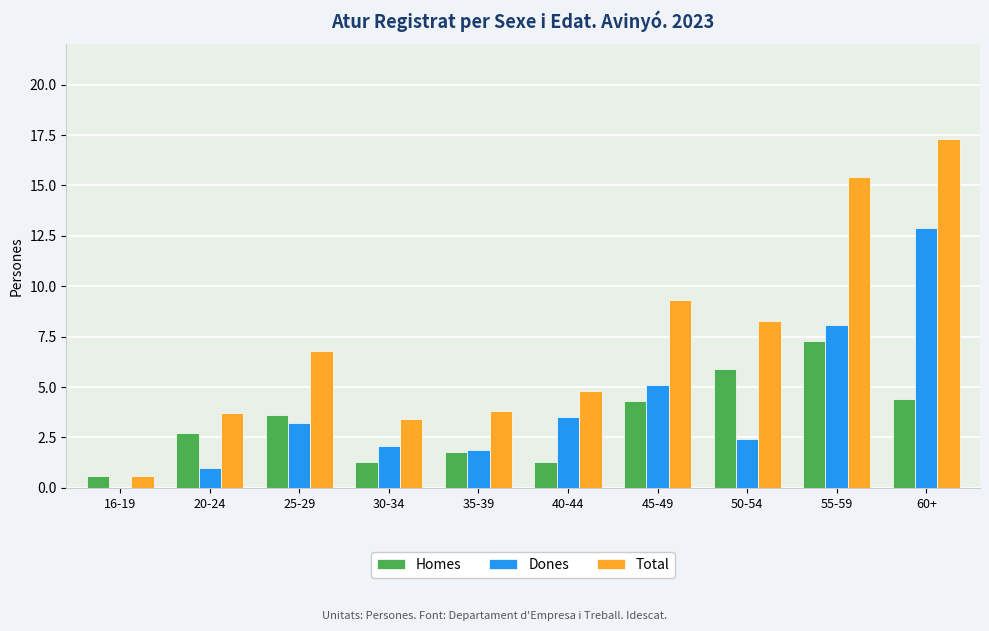

Reading right to left, transcribe all the data shown in this chart.

Homes: 60+=4.4	55-59=7.3	50-54=5.9	45-49=4.3	40-44=1.3	35-39=1.8	30-34=1.3	25-29=3.6	20-24=2.7	16-19=0.6
Dones: 60+=12.9	55-59=8.1	50-54=2.4	45-49=5.1	40-44=3.5	35-39=1.9	30-34=2.1	25-29=3.2	20-24=1.0	16-19=0.0
Total: 60+=17.3	55-59=15.4	50-54=8.3	45-49=9.3	40-44=4.8	35-39=3.8	30-34=3.4	25-29=6.8	20-24=3.7	16-19=0.6